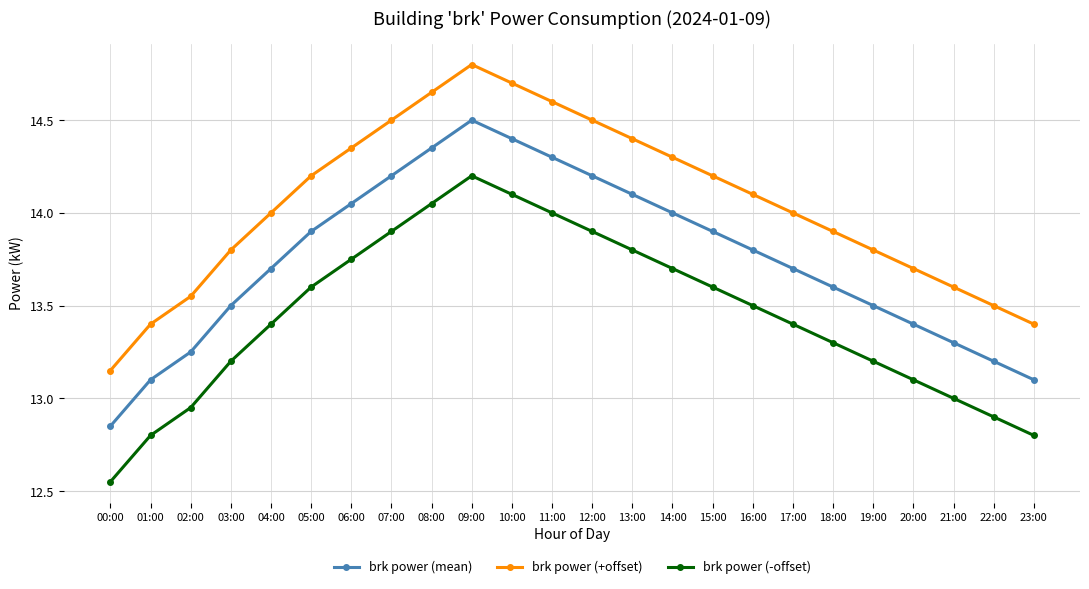

How many distinct data groups are displayed?

3